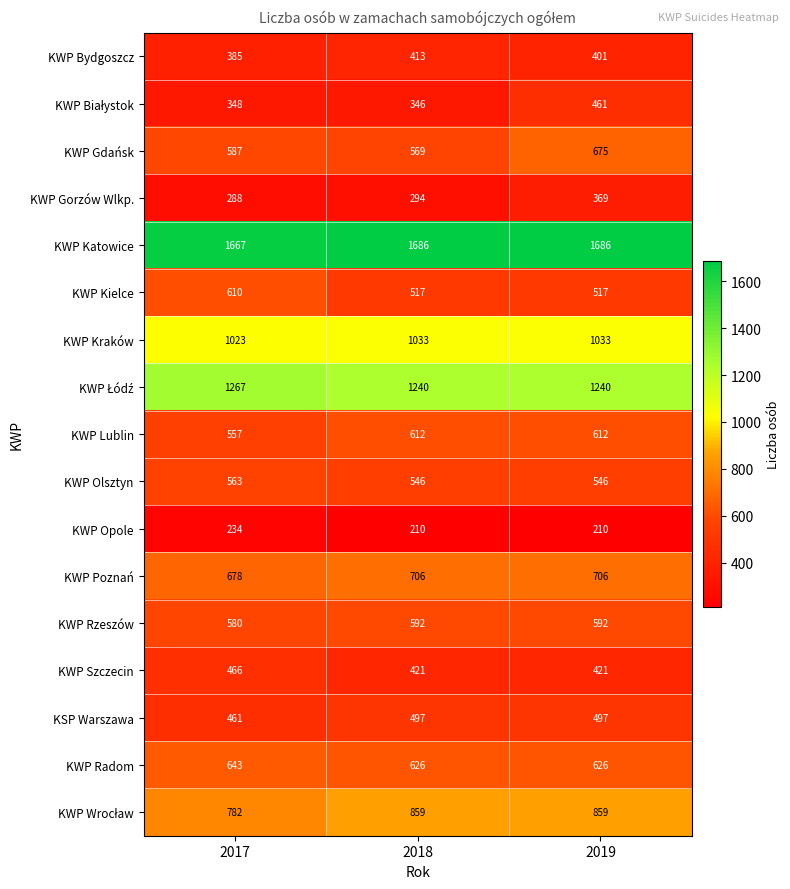

The value of KWP Rzeszów at 2018 is 592. True or false?

True